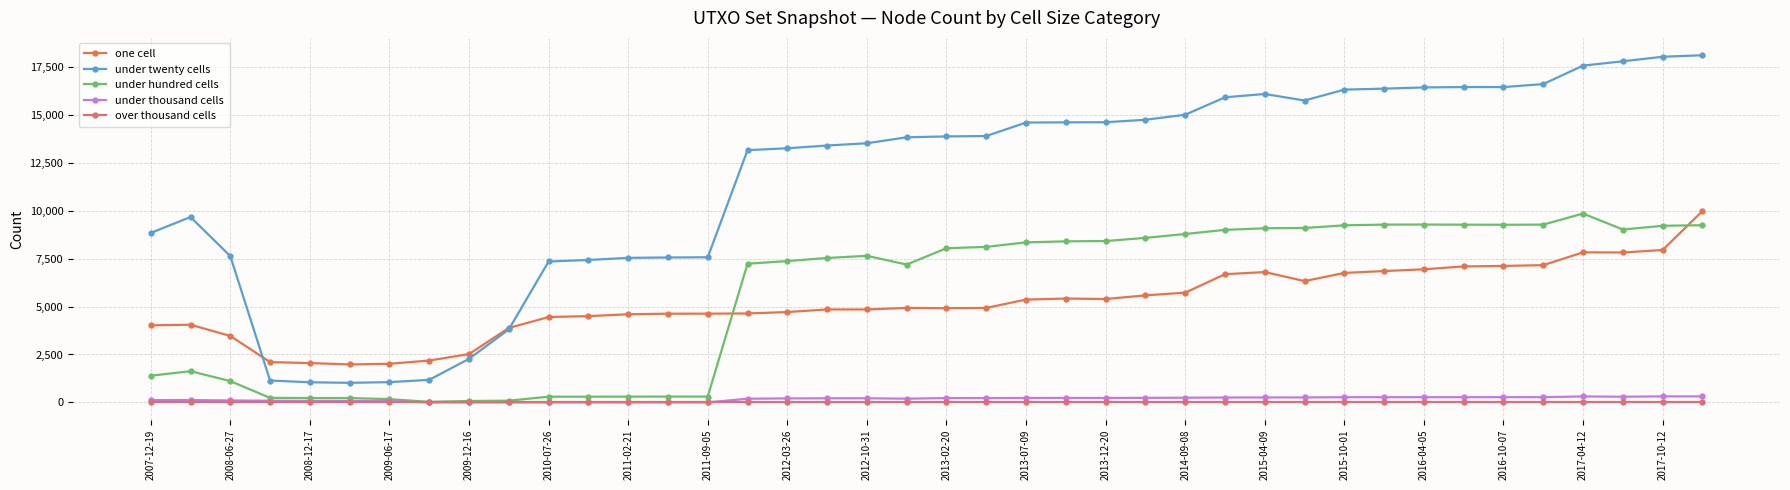

True or false: over thousand cells and one cell intersect in this chart.

False